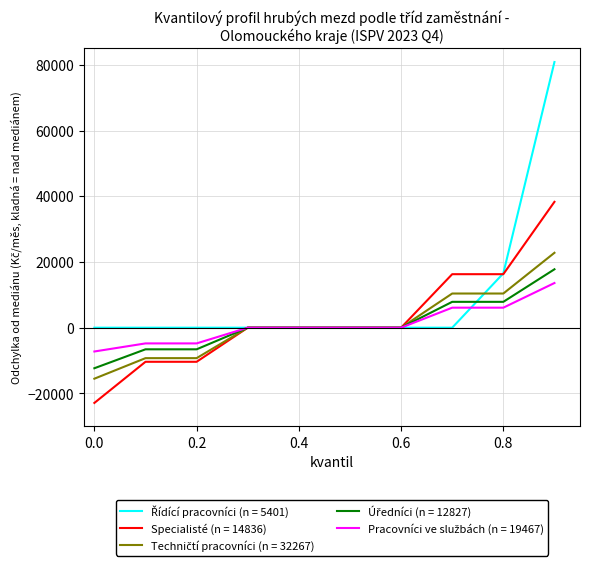

What is the maximum value shown in the chart?

80845.2